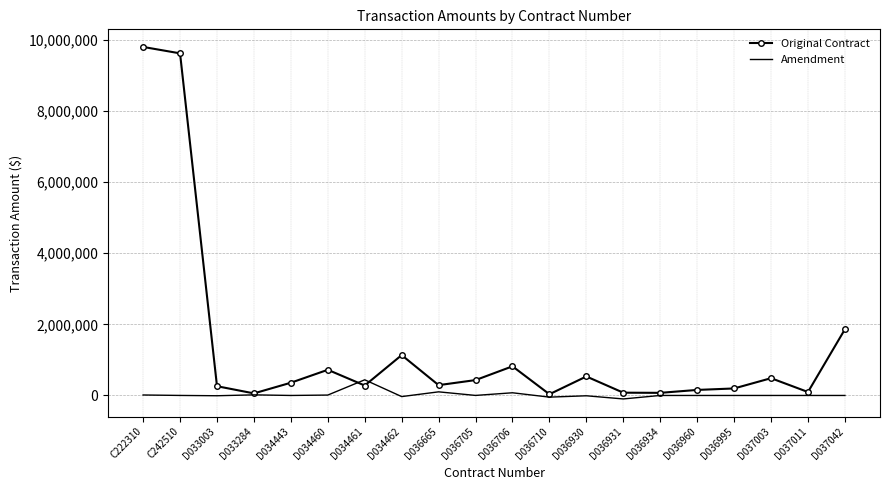

What is the spread (max minus min) of values at D037003?

485915.8